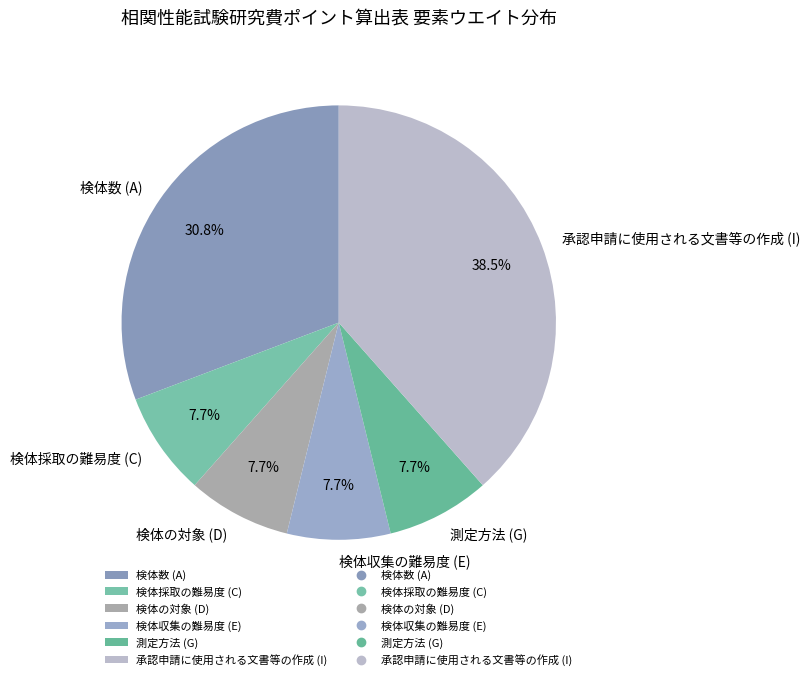

True or false: 測定方法 (G) accounts for 8% of the total.

True